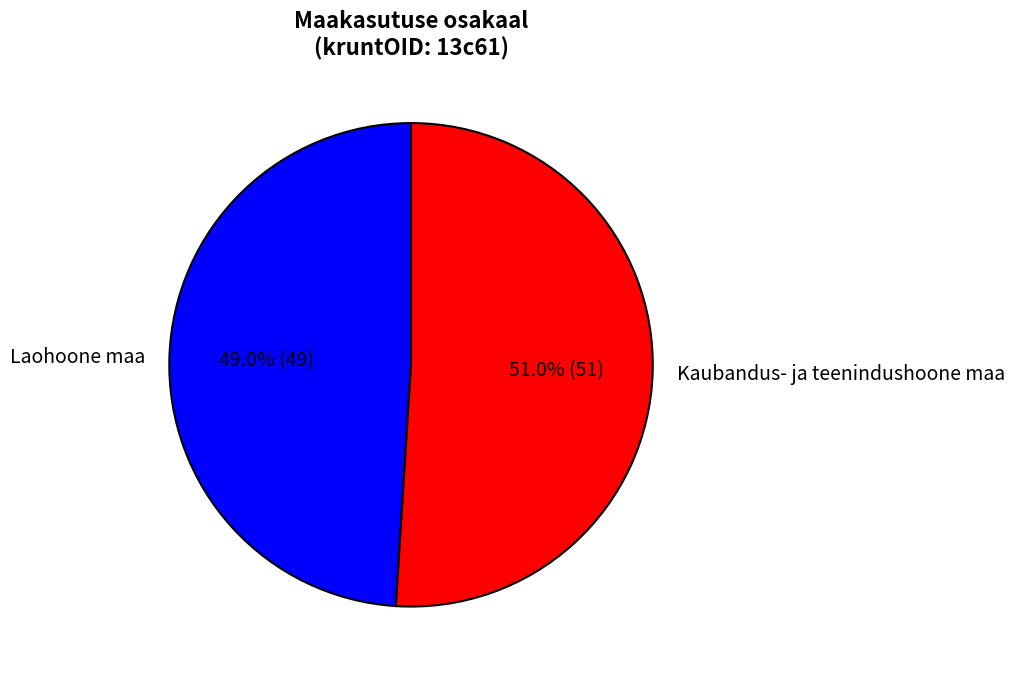

How many slices are in this pie chart?

2